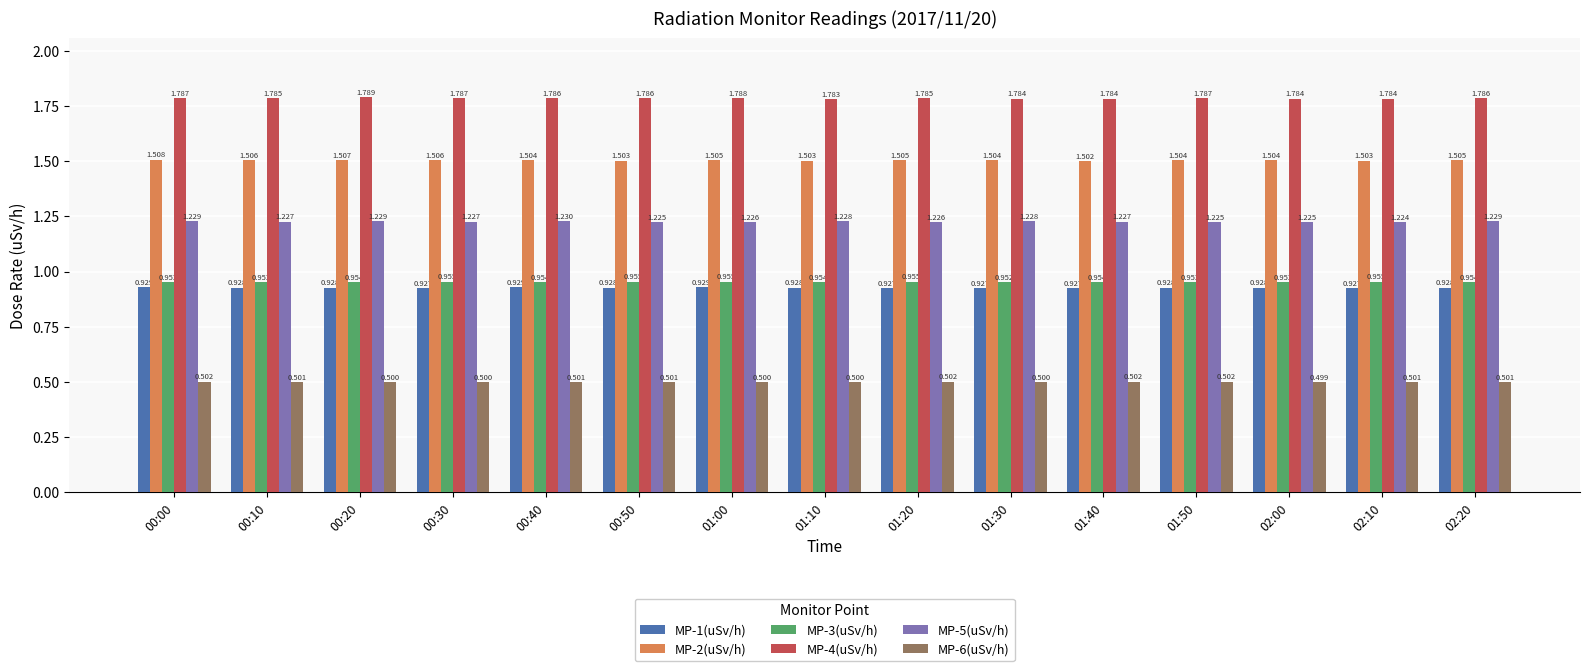

What is the sum of all MP-6(uSv/h) values?

7.5